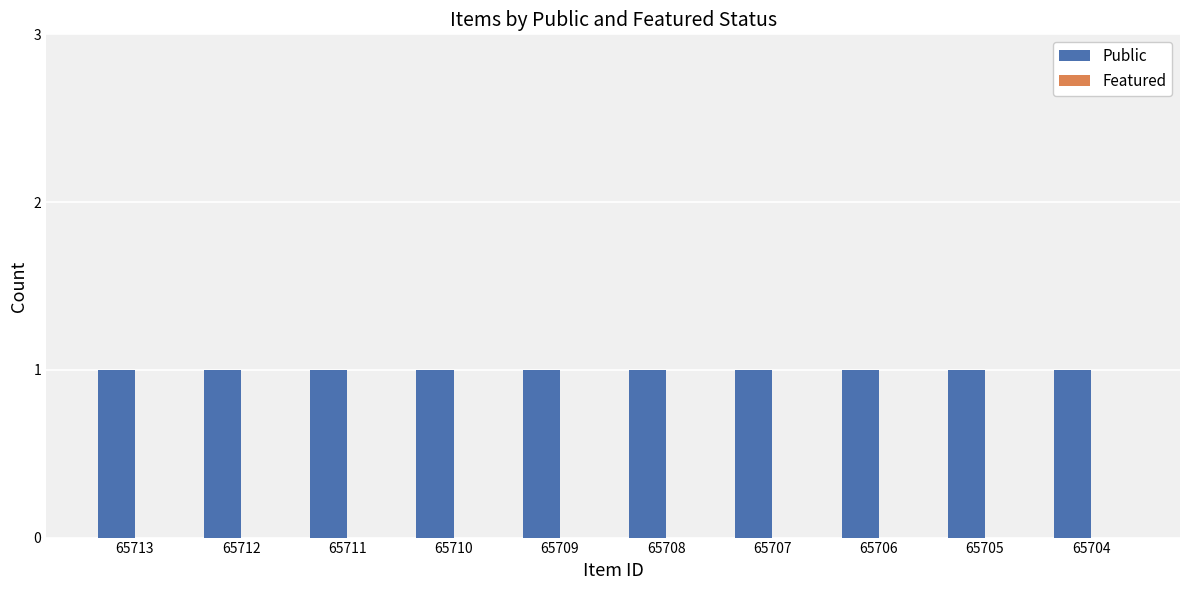

List the series in order of their overall mean, highest first.

Public, Featured